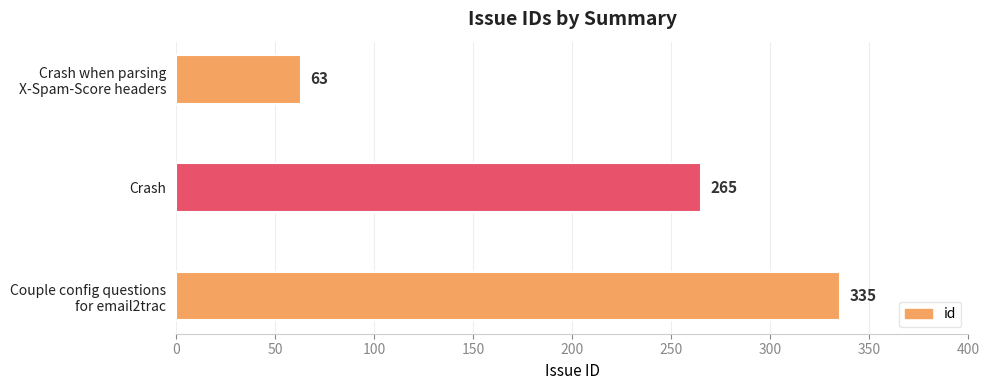

What is the sum of all values?

663